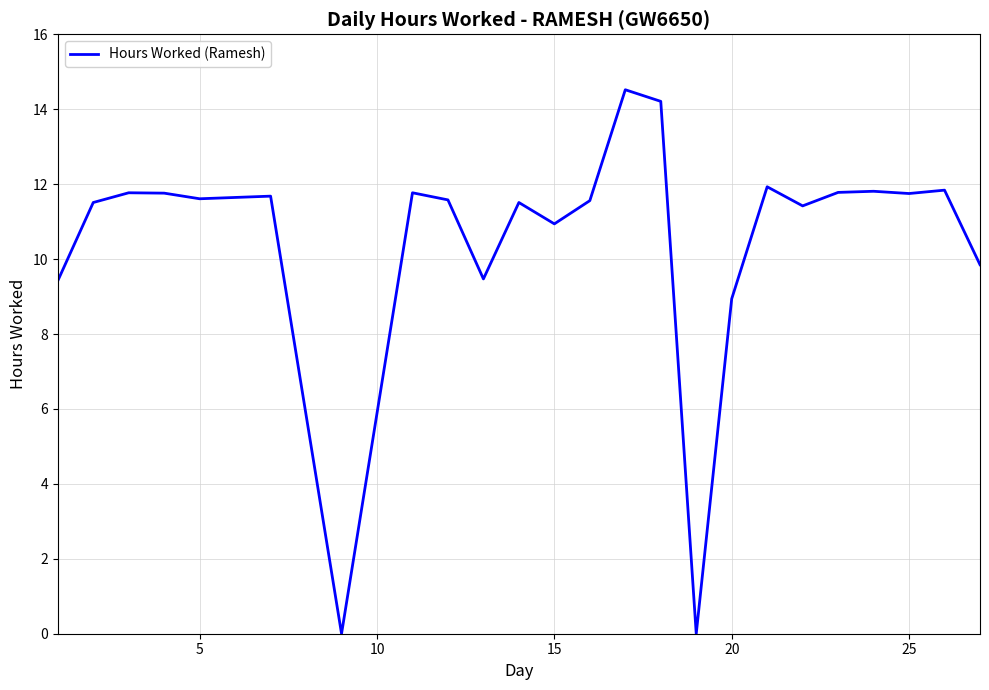

True or false: the data has more than 1 interior local peaks.

True